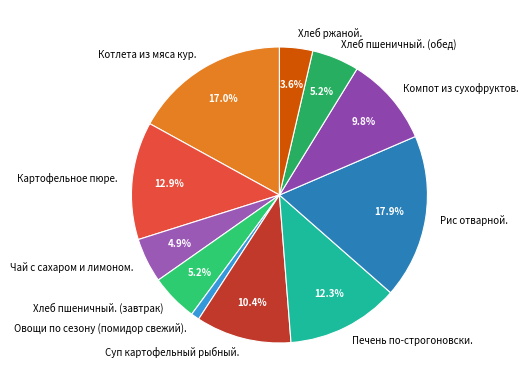

To the nearest percent, what is the combined percentage of Печень по-строгоновски. and Котлета из мяса кур.?

29%